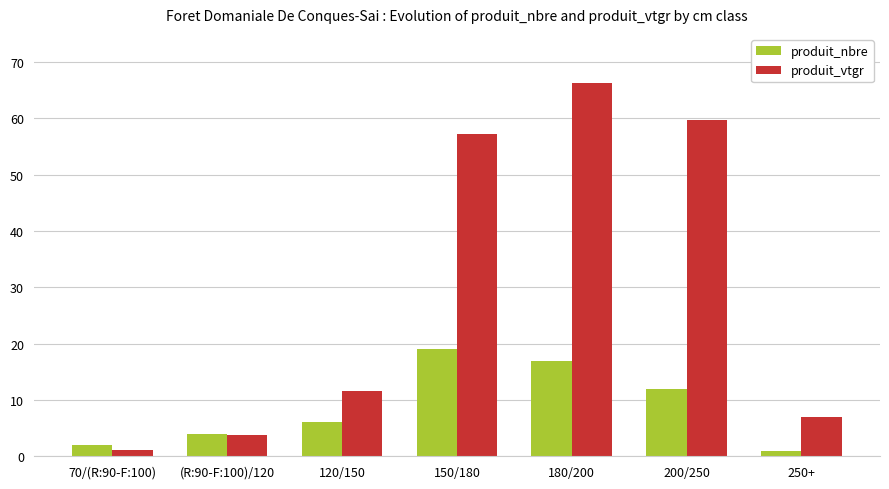

Which category has the highest value in the produit_nbre series?

150/180